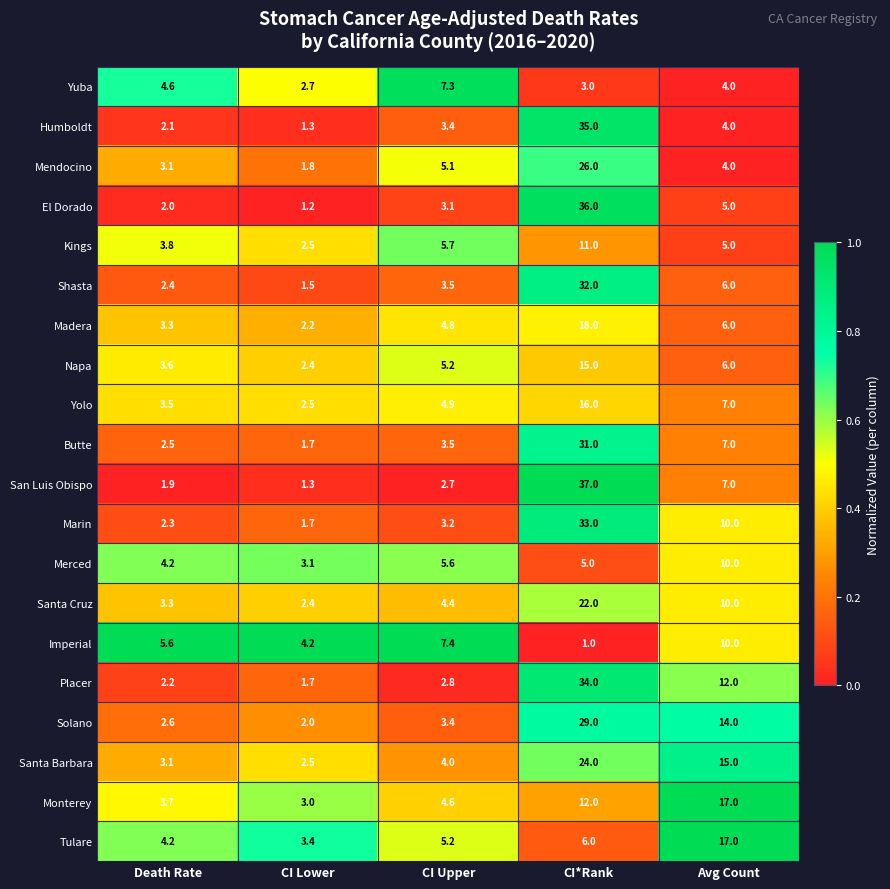

At which category is the sum across all series the highest?

CI*Rank